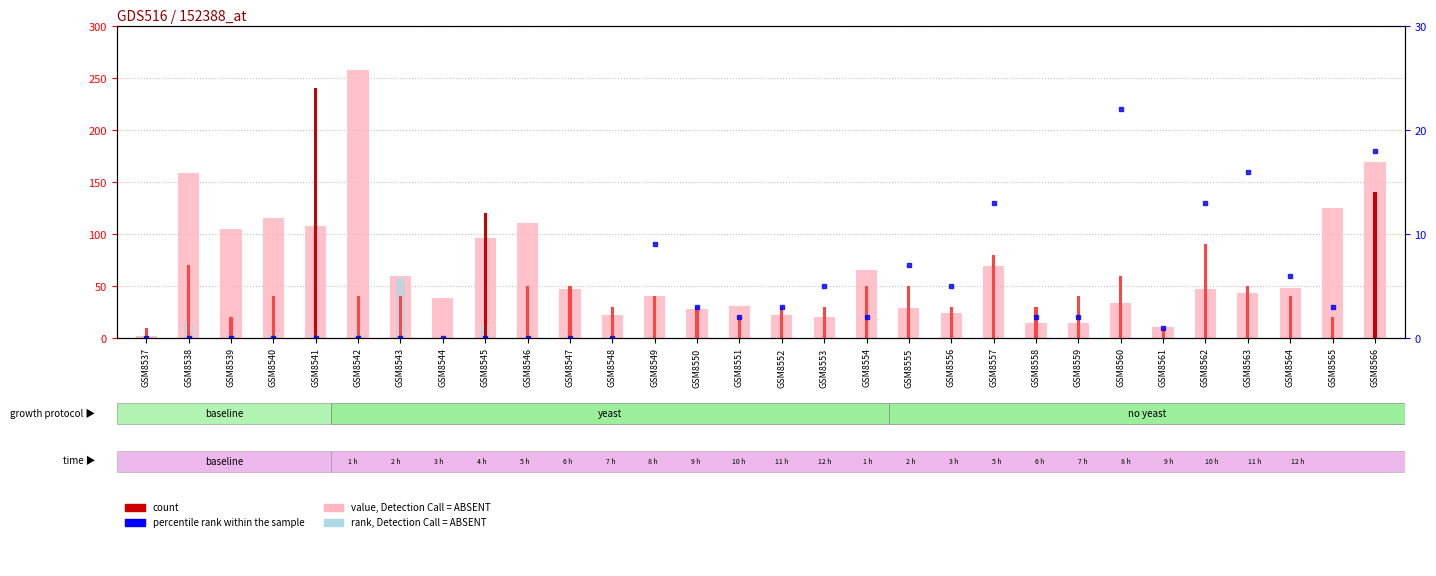

Reading left to right, transcribe all the data shown in this chart.

value, Detection Call = ABSENT: 2	159	105	115	108	258	60	38	96	111	47	22	40	28	31	22	20	65	29	24	69	14	14	34	11	47	43	48	125	169
rank, Detection Call = ABSENT: 1	14	6	4	4	6	58	0	13	0	0	0	0	0	0	0	0	0	0	0	0	0	0	0	0	0	0	0	0	0
percentile rank within the sample: 0	0	0	0	0	0	0	0	0	0	0	0	9	3	2	3	5	2	7	5	13	2	2	22	1	13	16	6	3	18